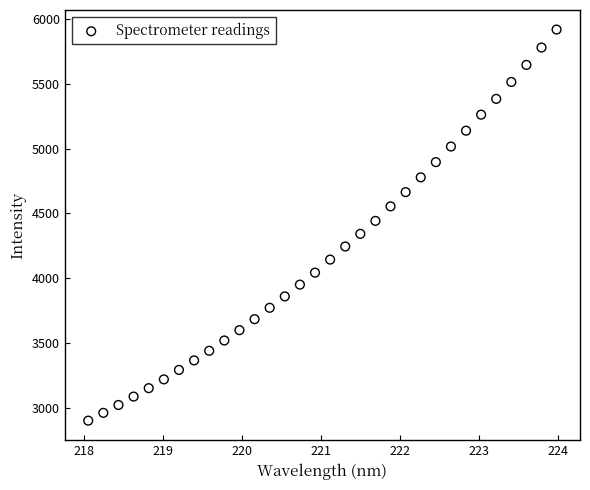

What is the range of X values (max minus min)?

5.9